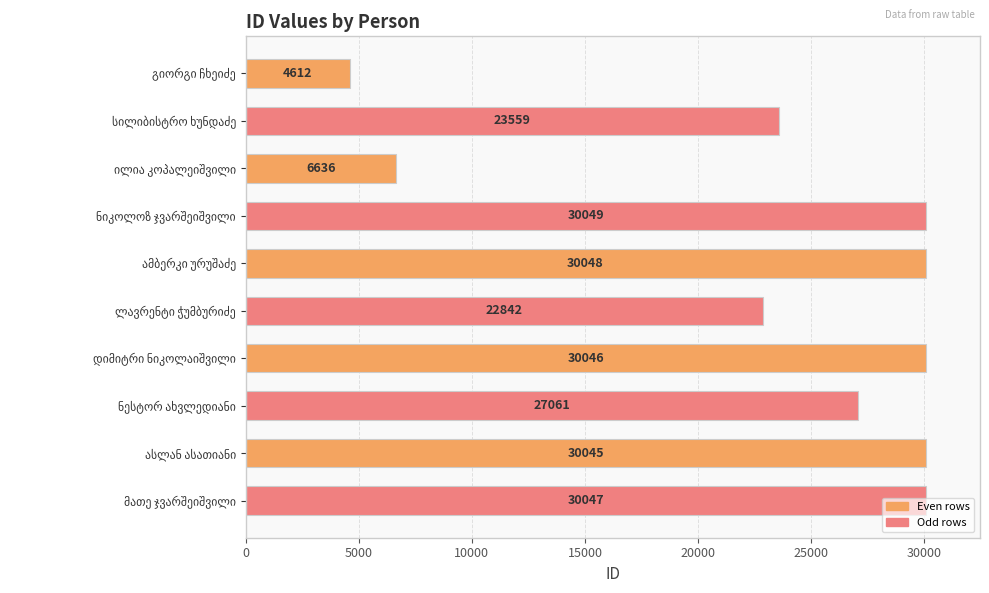

Are the bars grouped side by side (vs. stacked)?

No